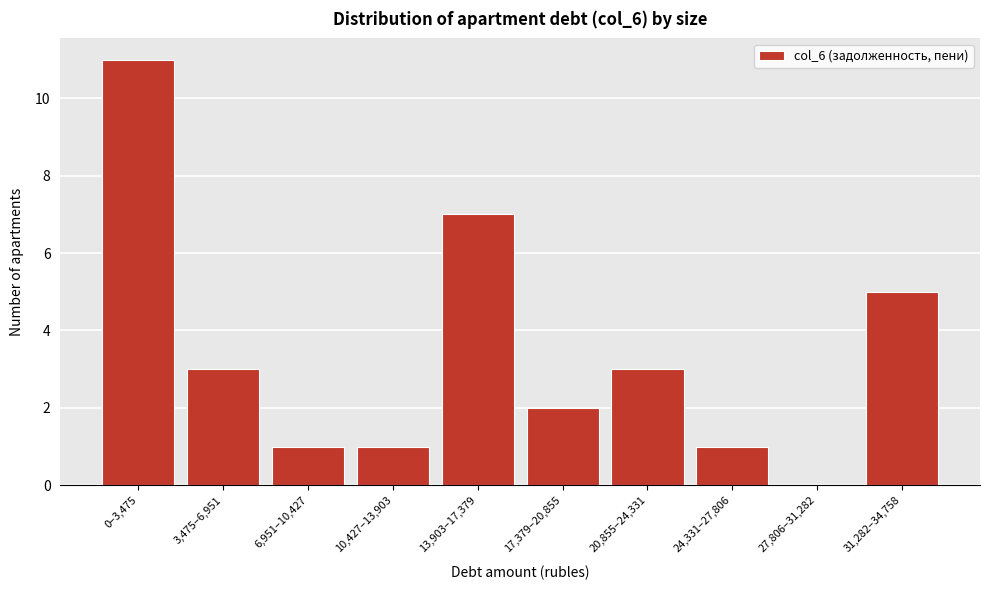

Reading left to right, list all the values displayed in this chart.

0–3,475=11	3,475–6,951=3	6,951–10,427=1	10,427–13,903=1	13,903–17,379=7	17,379–20,855=2	20,855–24,331=3	24,331–27,806=1	27,806–31,282=0	31,282–34,758=5